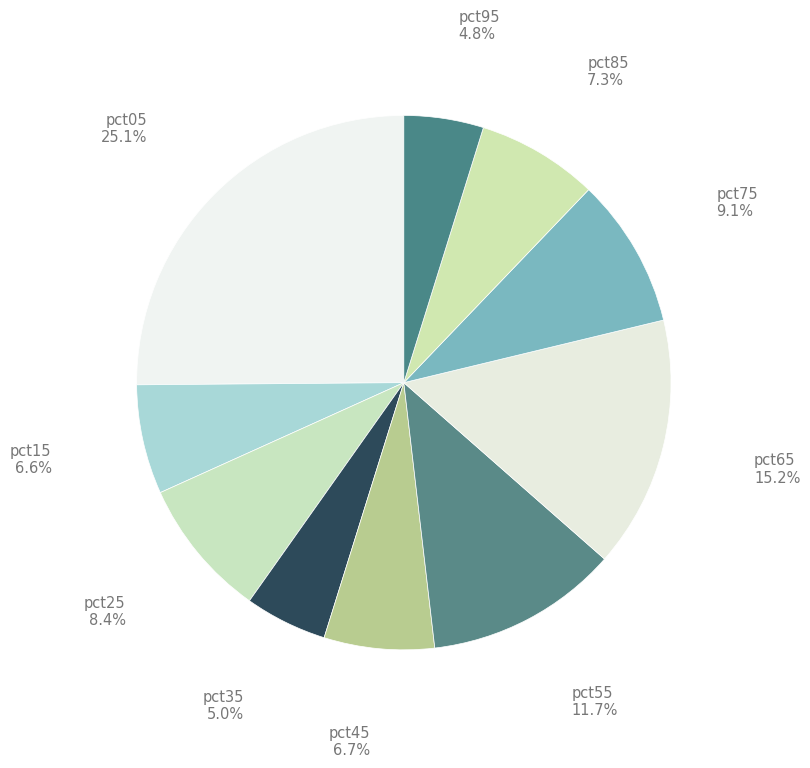

How many segments does this pie chart have?

10